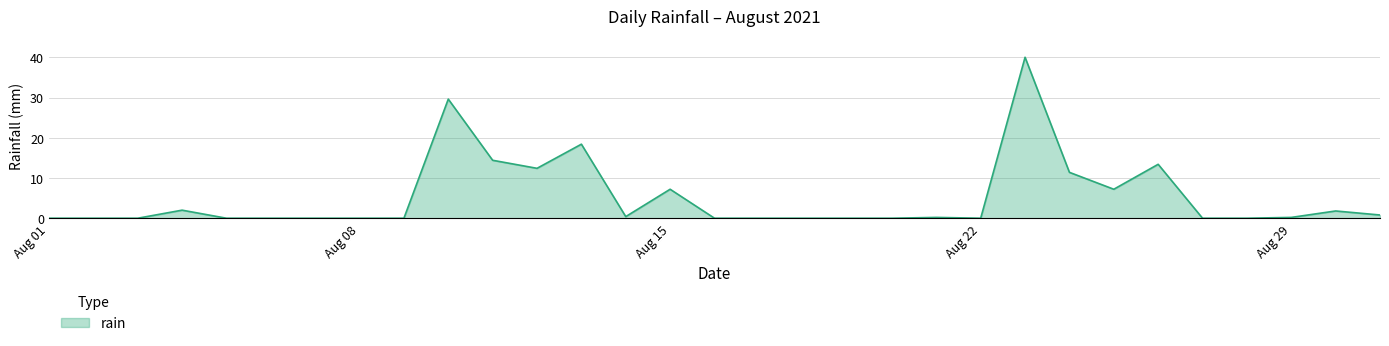

What is the greatest value displayed?

40.0